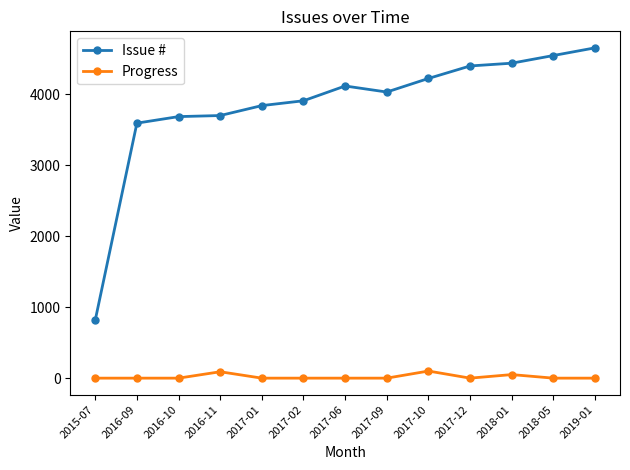

How many lines are shown in the chart?

2